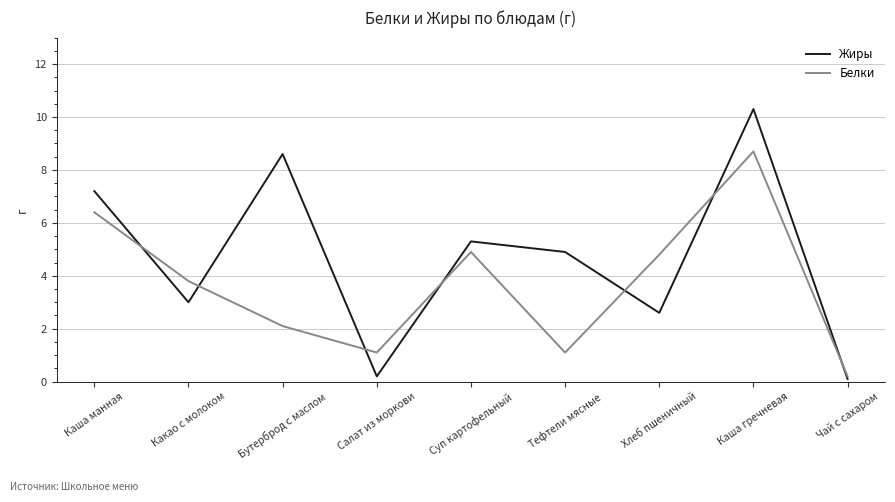

At which category is the sum across all series the highest?

Каша гречневая